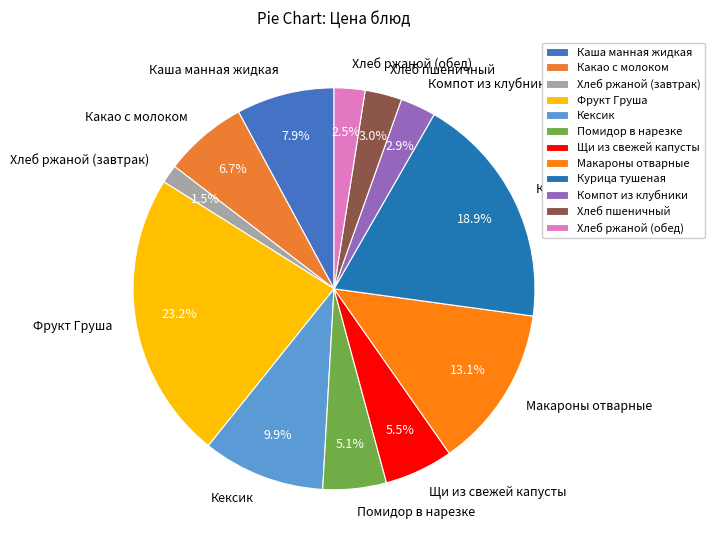

What percentage is the Помидор в нарезке slice, to the nearest percent?

5%